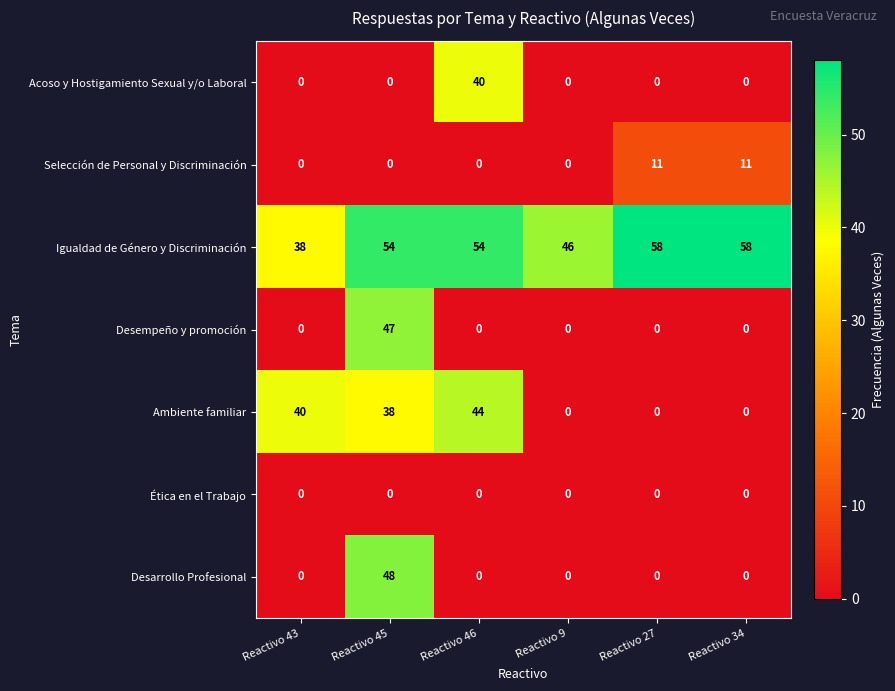

What is the maximum value for Acoso y Hostigamiento Sexual y/o Laboral?

40